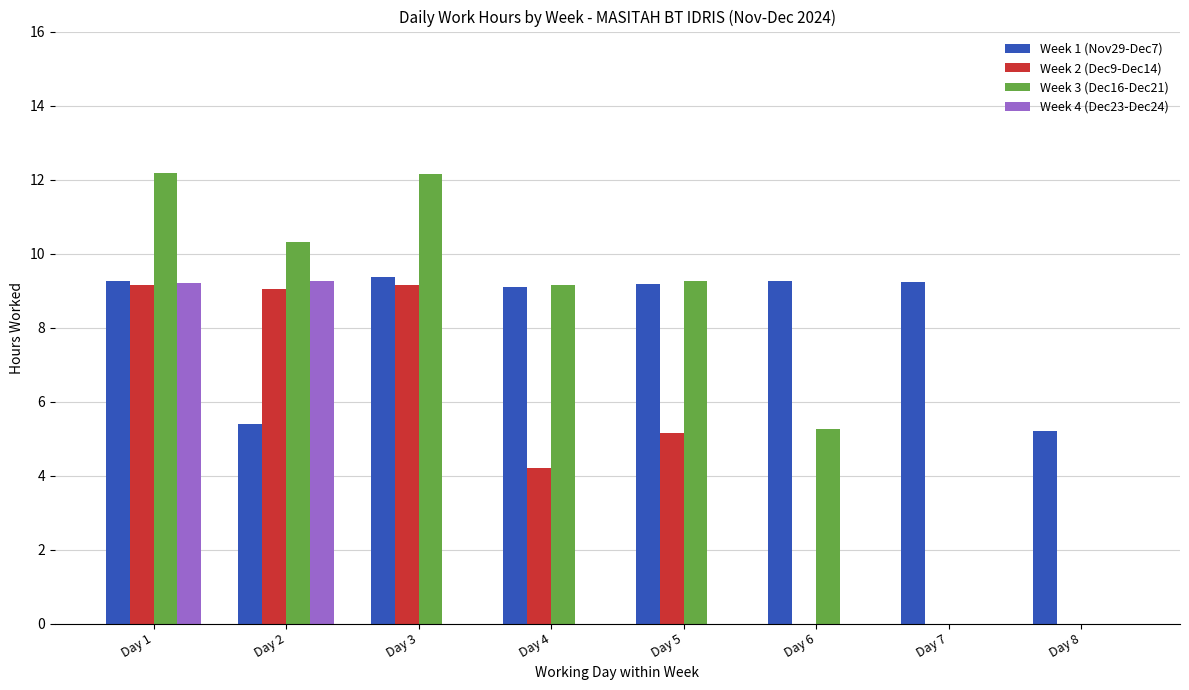

Does the chart contain stacked bars?

No